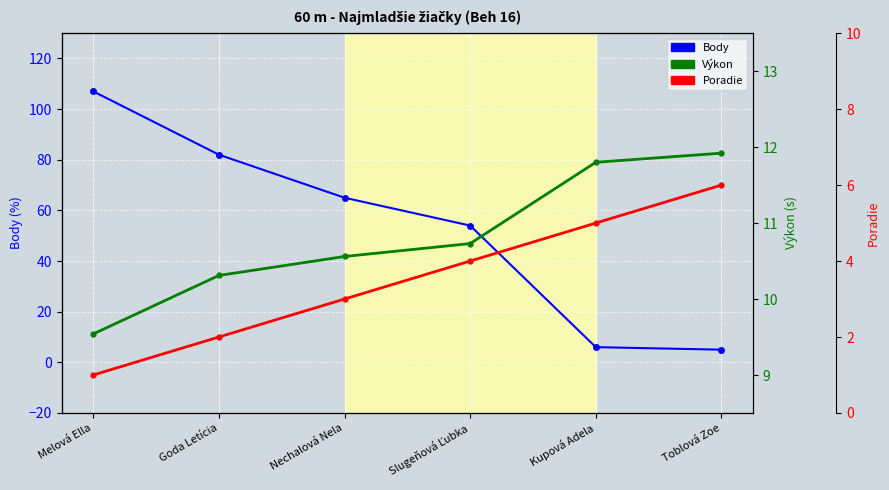

How many categories are shown in the chart?

6